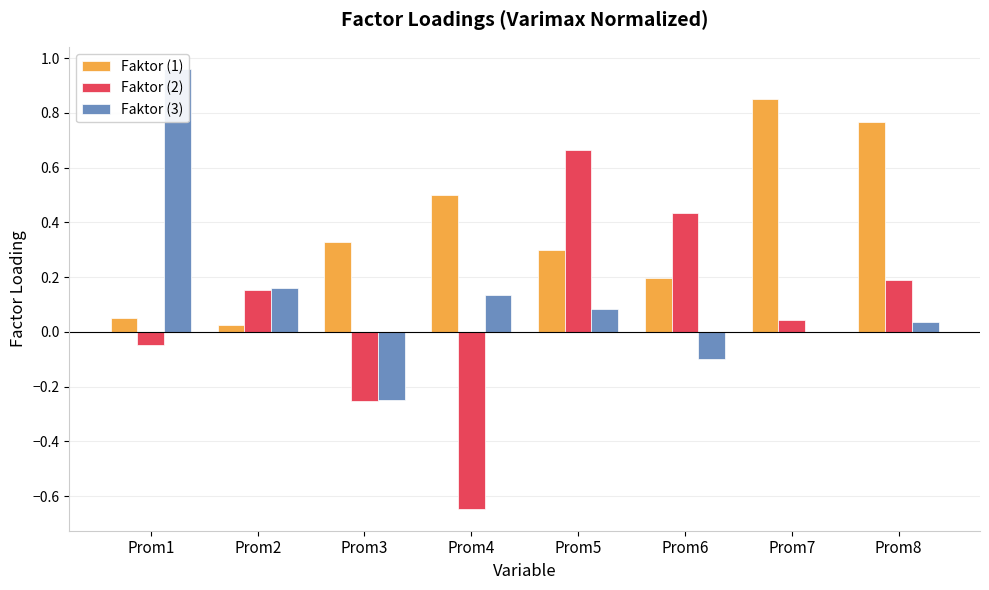

True or false: Faktor (1) has a value of 0.9 at Prom4.

False